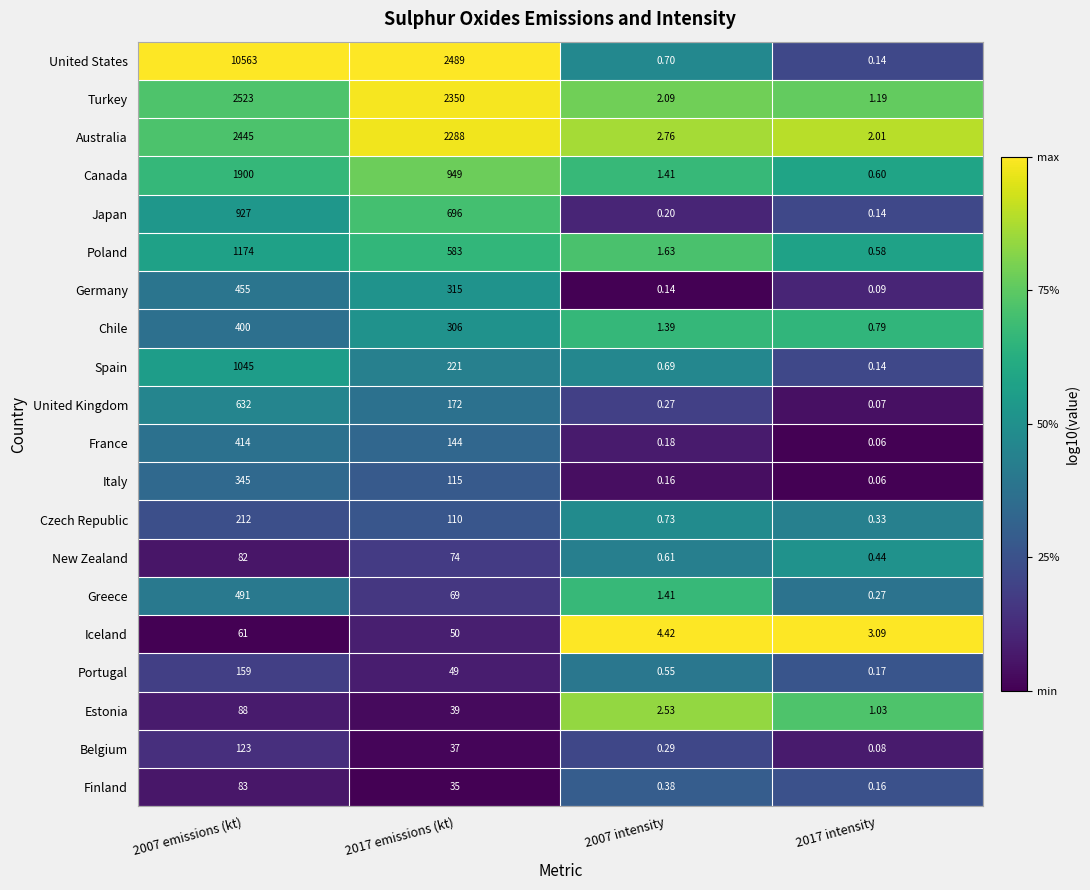

Between 2007 emissions (kt) and 2017 intensity, which series saw the biggest shift?

United States